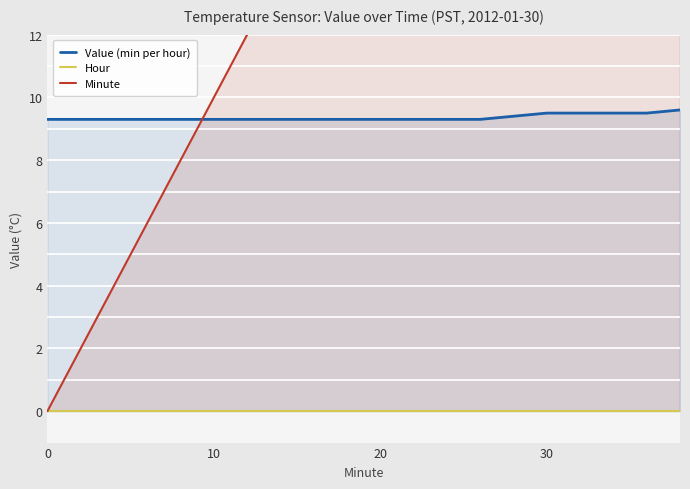

Reading left to right, list all the values displayed in this chart.

Value (min per hour): 9.3	9.3	9.3	9.3	9.3	9.3	9.3	9.3	9.3	9.3	9.3	9.3	9.3	9.3	9.4	9.5	9.5	9.5	9.5	9.6
Hour: 0.0	0.0	0.0	0.0	0.0	0.0	0.0	0.0	0.0	0.0	0.0	0.0	0.0	0.0	0.0	0.0	0.0	0.0	0.0	0.0
Minute: 0.0	2.0	4.0	6.0	8.0	10.0	12.0	14.0	16.0	18.0	20.0	22.0	24.0	26.0	28.0	30.0	32.0	34.0	36.0	38.0